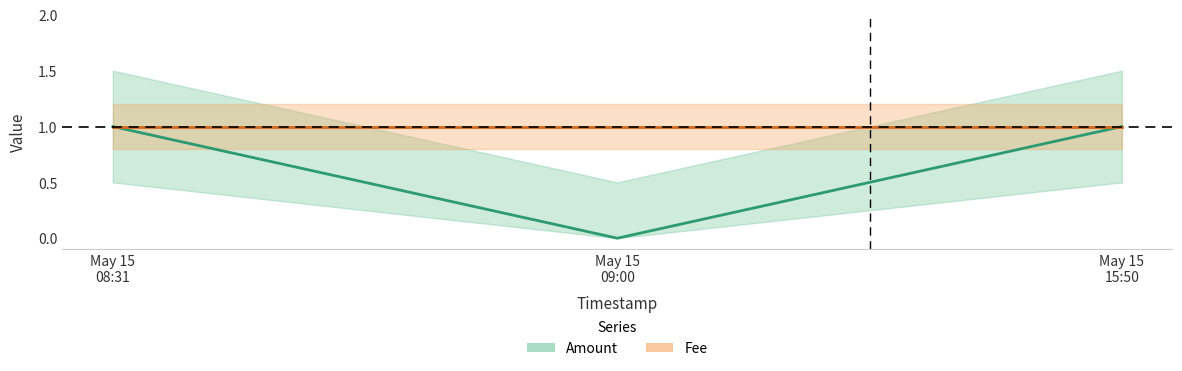

What is the average value?

1